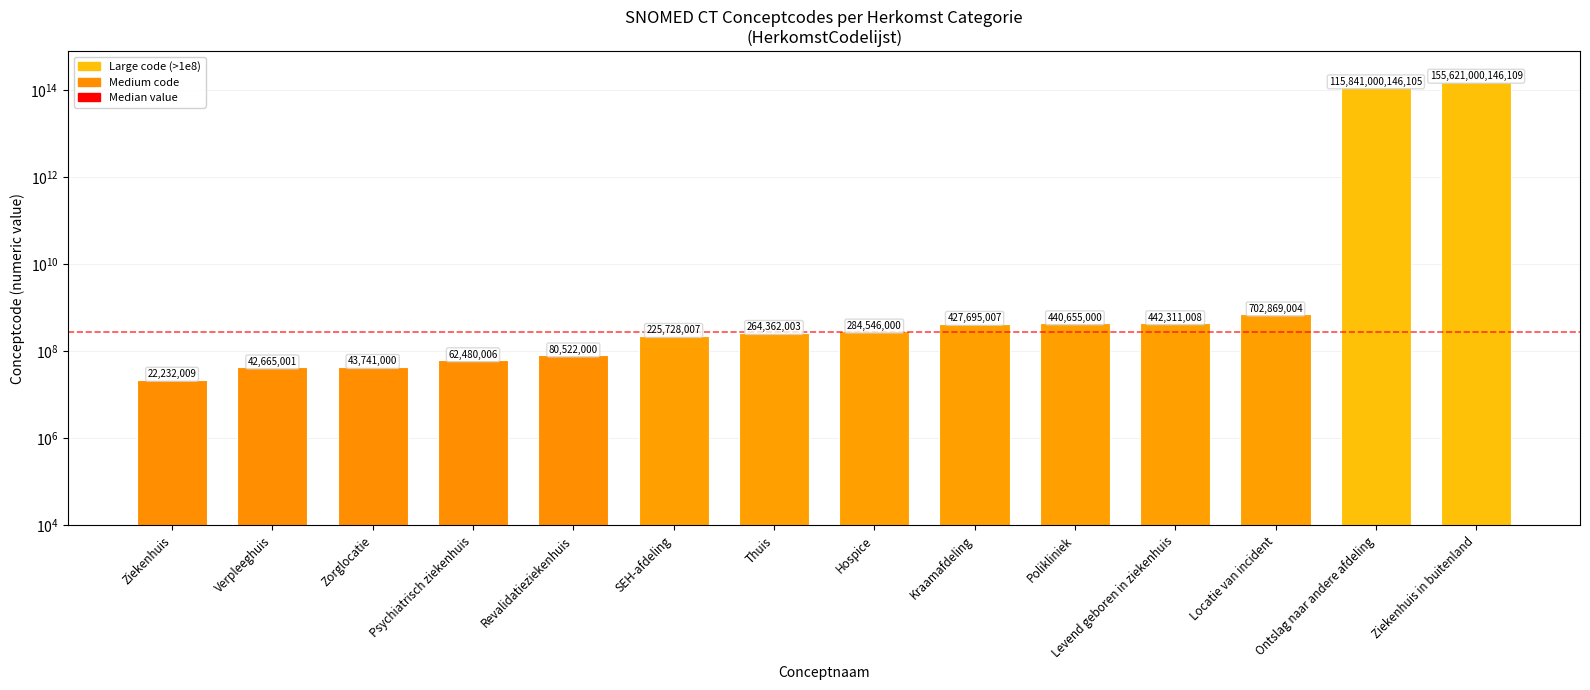

List the labels in order of value, smallest first.

Ziekenhuis, Verpleeghuis, Zorglocatie, Psychiatrisch ziekenhuis, Revalidatieziekenhuis, SEH-afdeling, Thuis, Hospice, Kraamafdeling, Polikliniek, Levend geboren in ziekenhuis, Locatie van incident, Ontslag naar andere afdeling, Ziekenhuis in buitenland